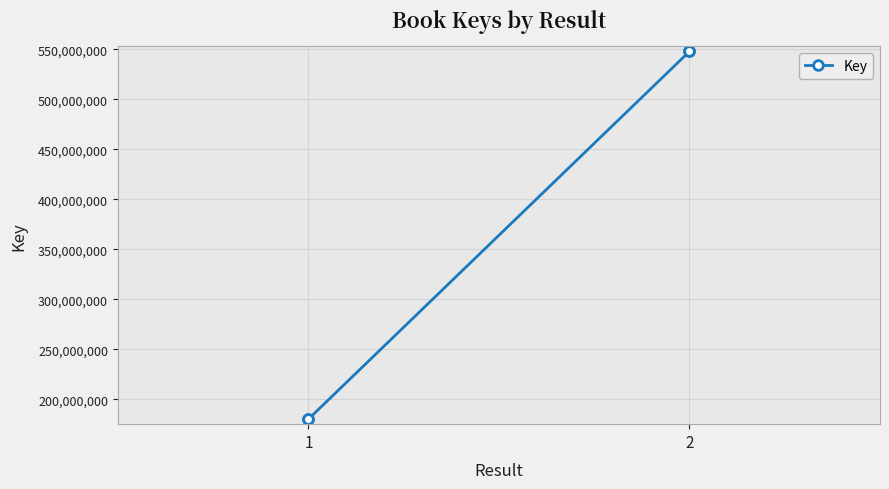

What is the average value?

363914224